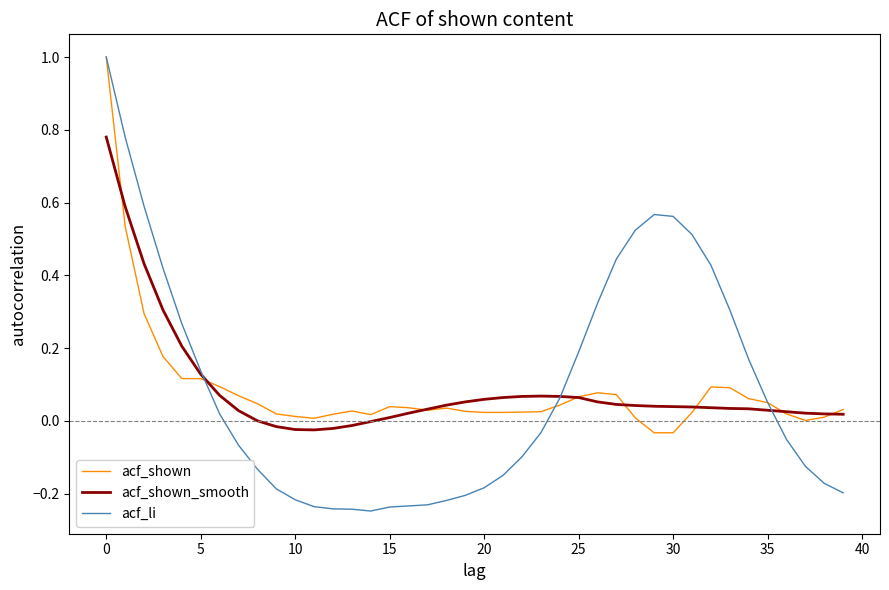

What is the greatest value displayed?

1.0